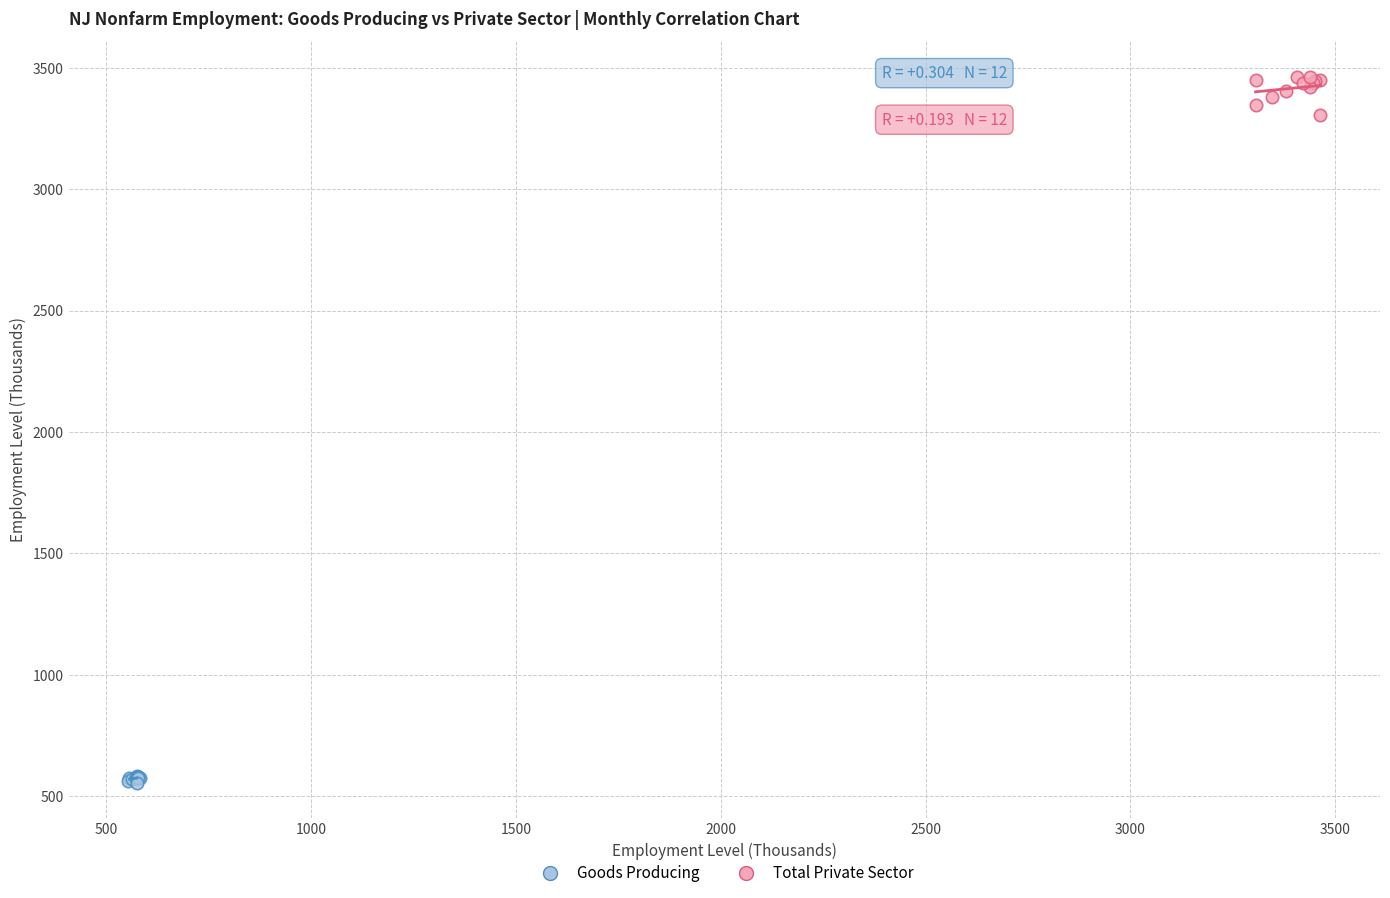

Which series contains the lowest Y value?

Goods Producing